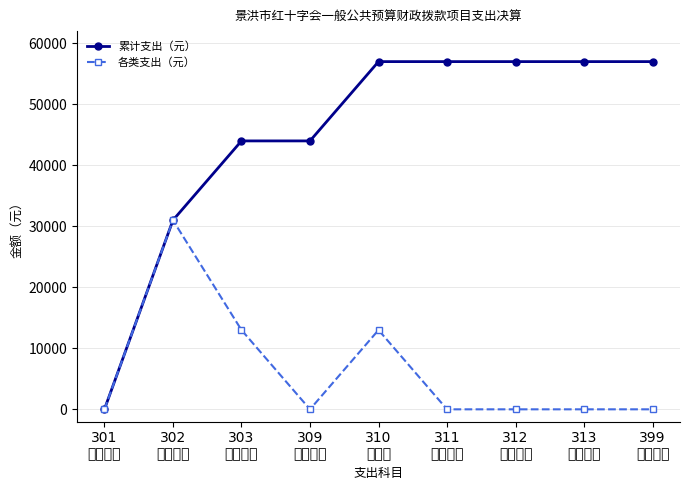

Rank the series by their average value, from highest to lowest.

累计支出（元）, 各类支出（元）